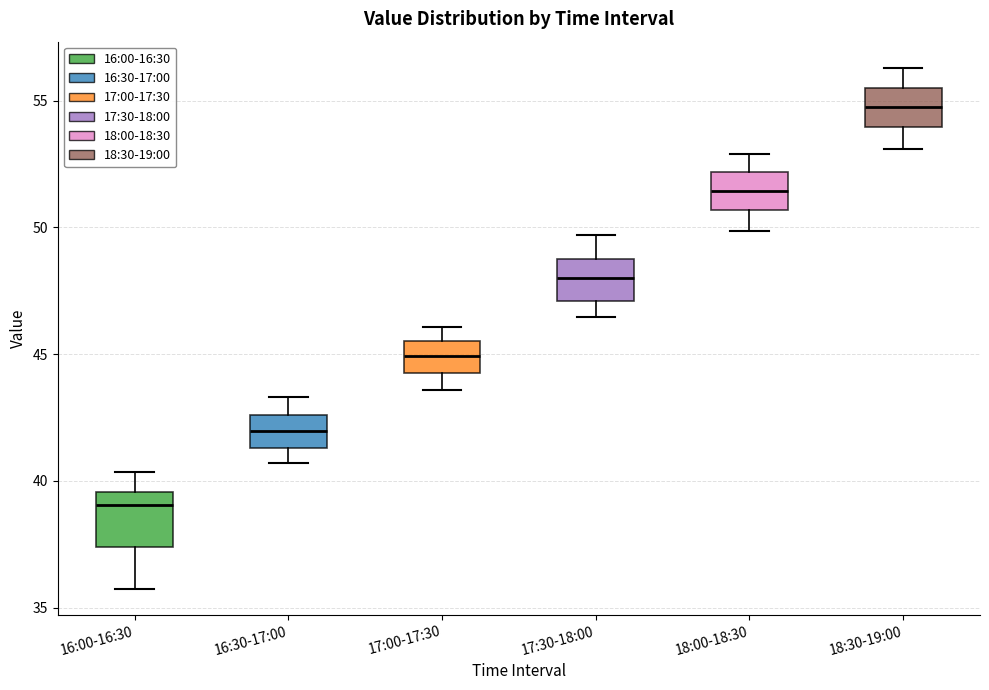

Reading left to right, read every box against the y-axis: the position of its median line, the range the box covers, and the ends of its whiskers. The values are not printed on the chart, so give them approximately, as read against the axis.

16:00-16:30: median 39.0, box 37.5 to 39.5, whiskers 35.5 to 40.5
16:30-17:00: median 42.0, box 41.5 to 42.5, whiskers 40.5 to 43.5
17:00-17:30: median 45.0, box 44.5 to 45.5, whiskers 43.5 to 46.0
17:30-18:00: median 48.0, box 47.0 to 49.0, whiskers 46.5 to 49.5
18:00-18:30: median 51.5, box 50.5 to 52.0, whiskers 50.0 to 53.0
18:30-19:00: median 55.0, box 54.0 to 55.5, whiskers 53.0 to 56.5